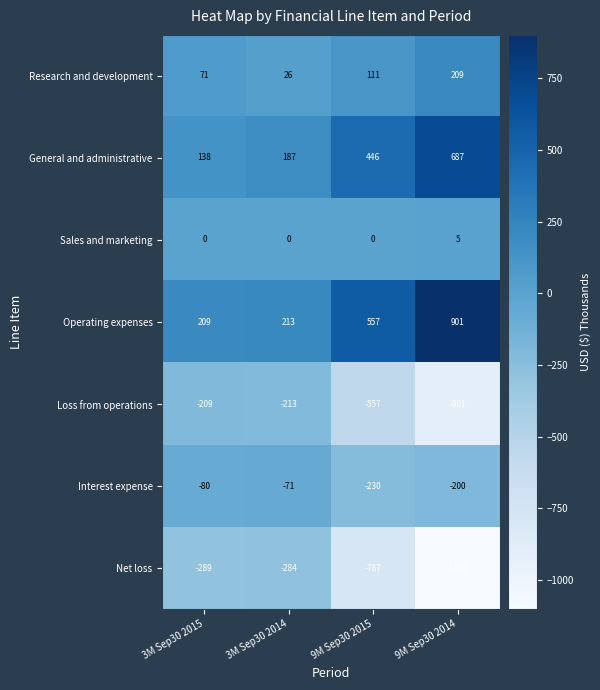

At which category is the sum across all series the highest?

3M Sep30 2014